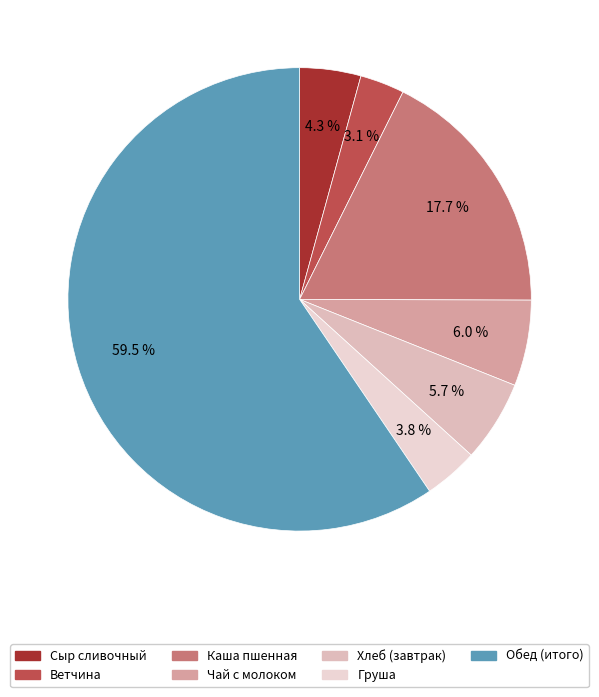

Is Чай с молоком the majority of the pie?

No